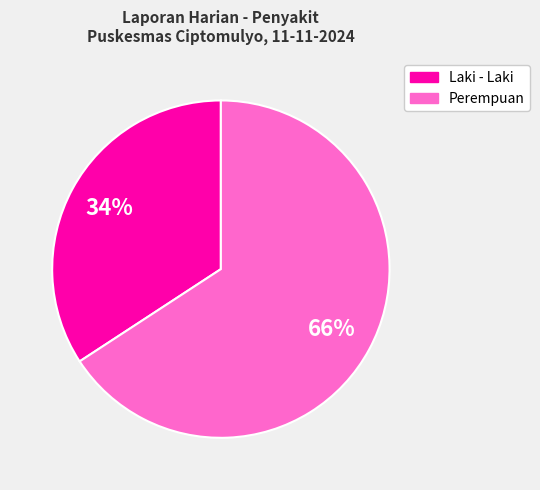

How many segments does this pie chart have?

2